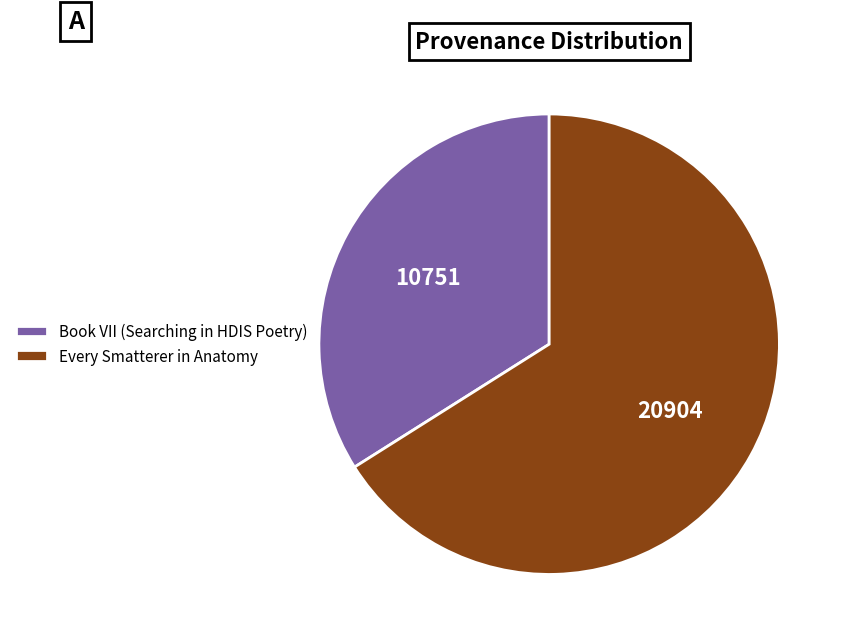

Is the sum of Book VII (Searching in HDIS Poetry) and Every Smatterer in Anatomy greater than half?

Yes